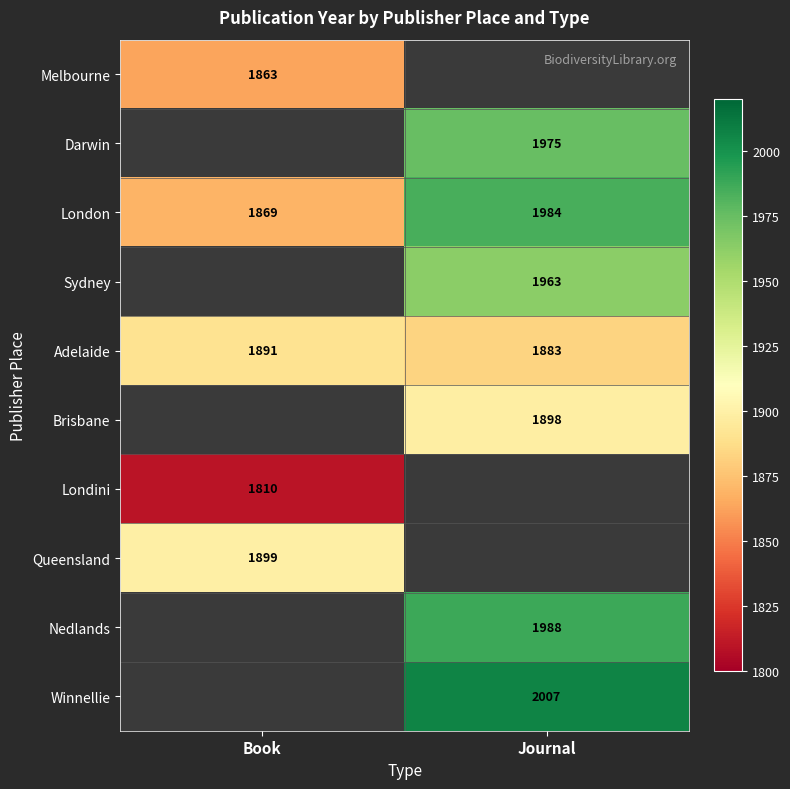

True or false: Melbourne has a value of 2440 at Book.

False